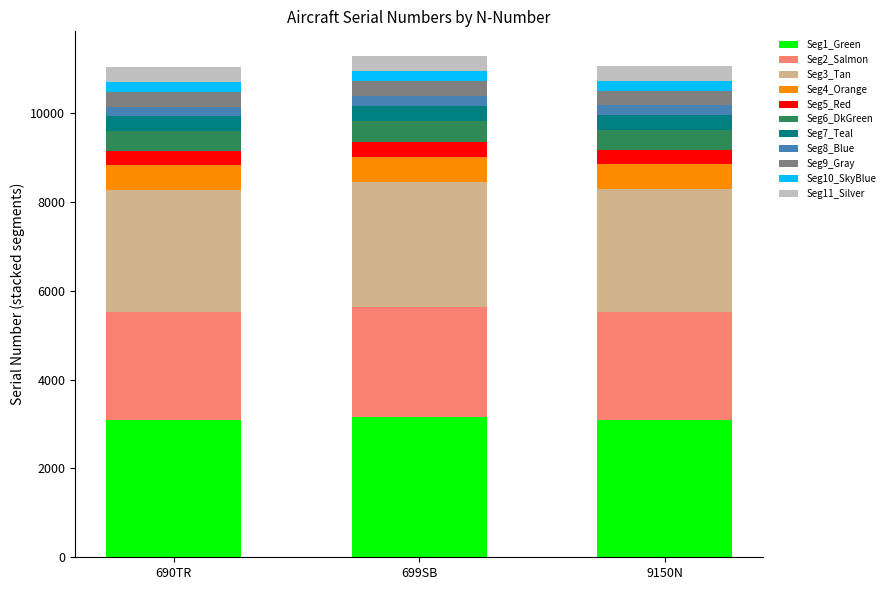

What is the highest value of the Seg1_Green series?

3158.4